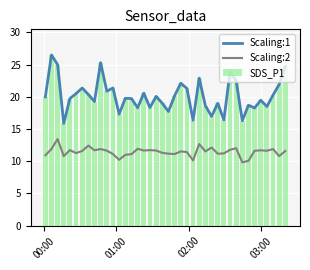

Which series has the largest range (max minus min)?

Scaling:1